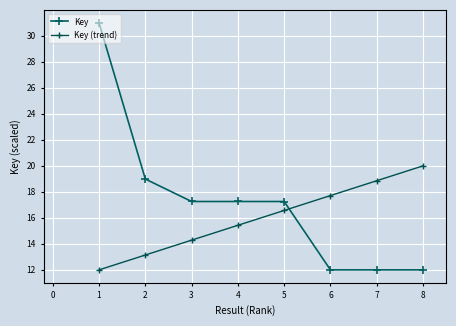

What is the minimum value for Key?

12.0